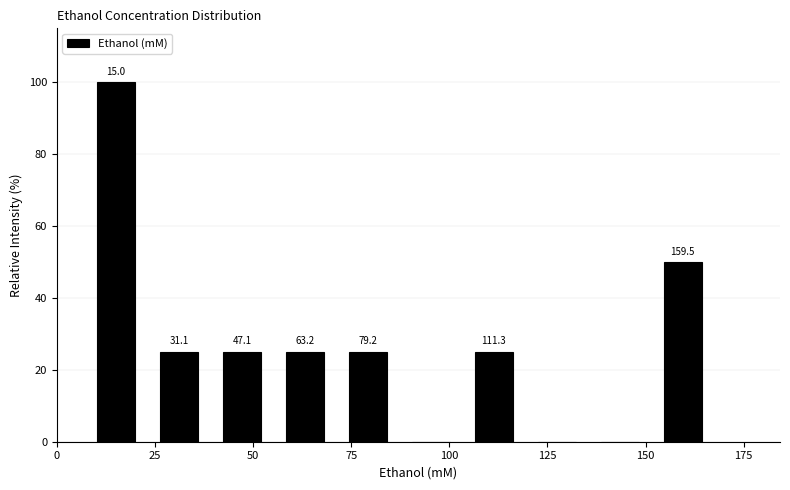

Around what value on the x-axis is the tallest bar? Give the approximate position of its centre, as read against the axis.

15